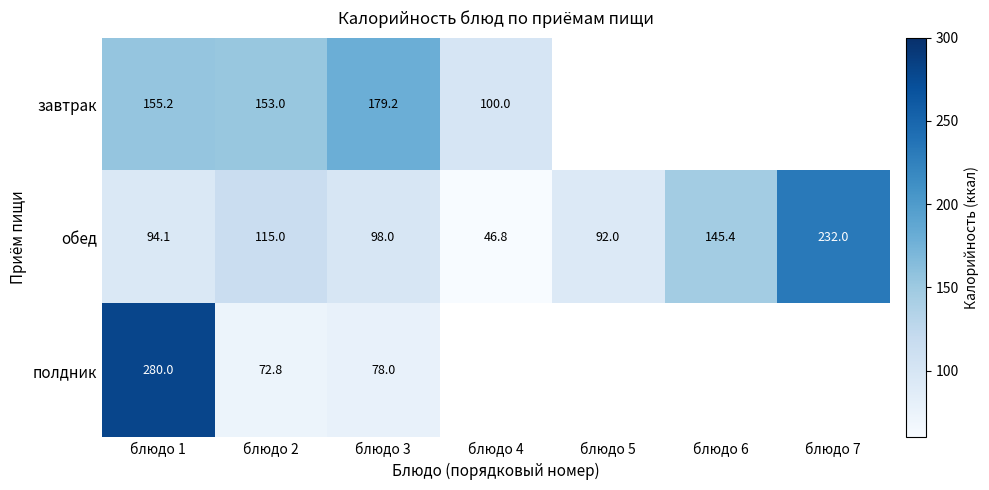

What is the total value across all series at блюдо 6?

145.4